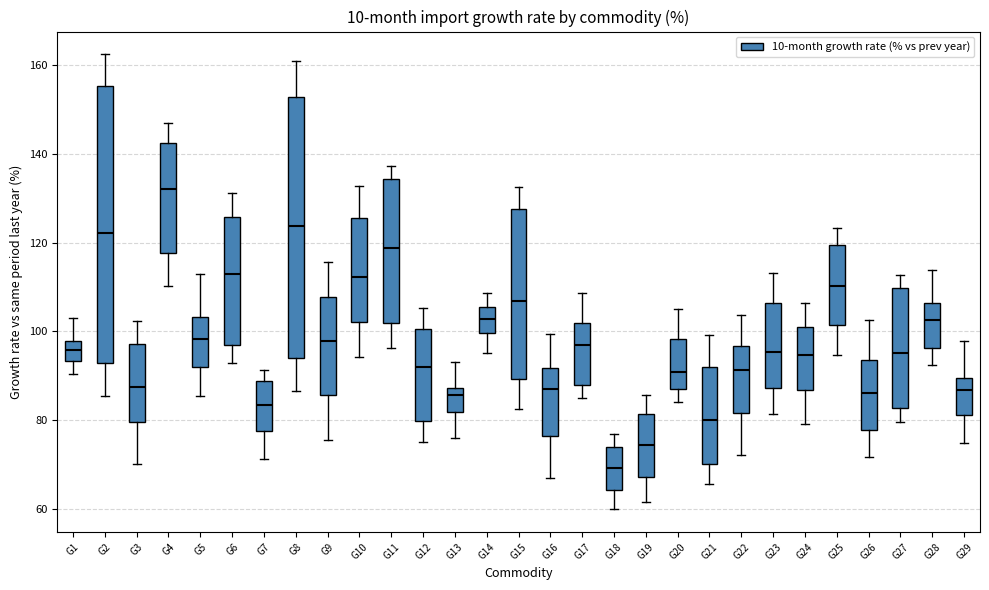

Where does the lower whisker of the box for G9 end on the y-axis? The values are not printed on the chart, so give them approximately, as read against the axis.

76